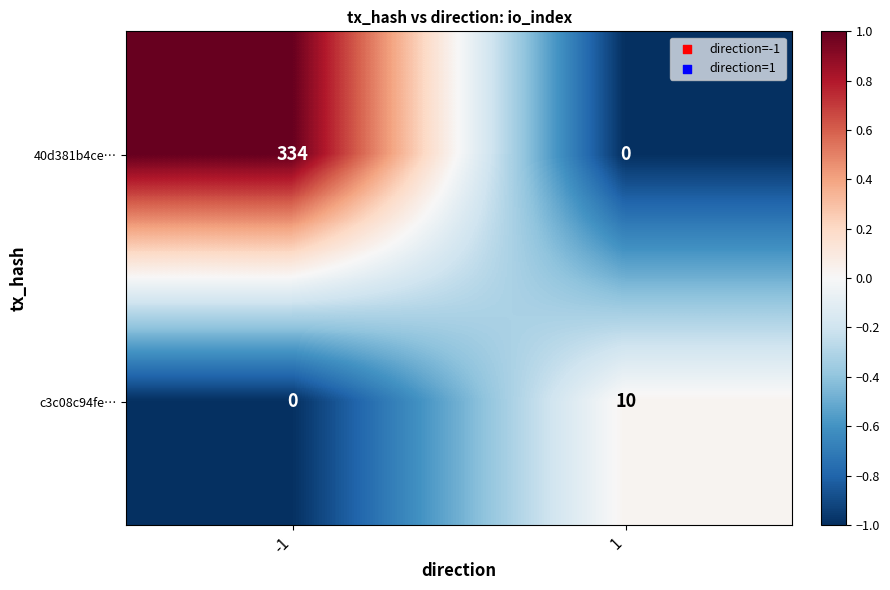

What is the total value across all series at 1?

10